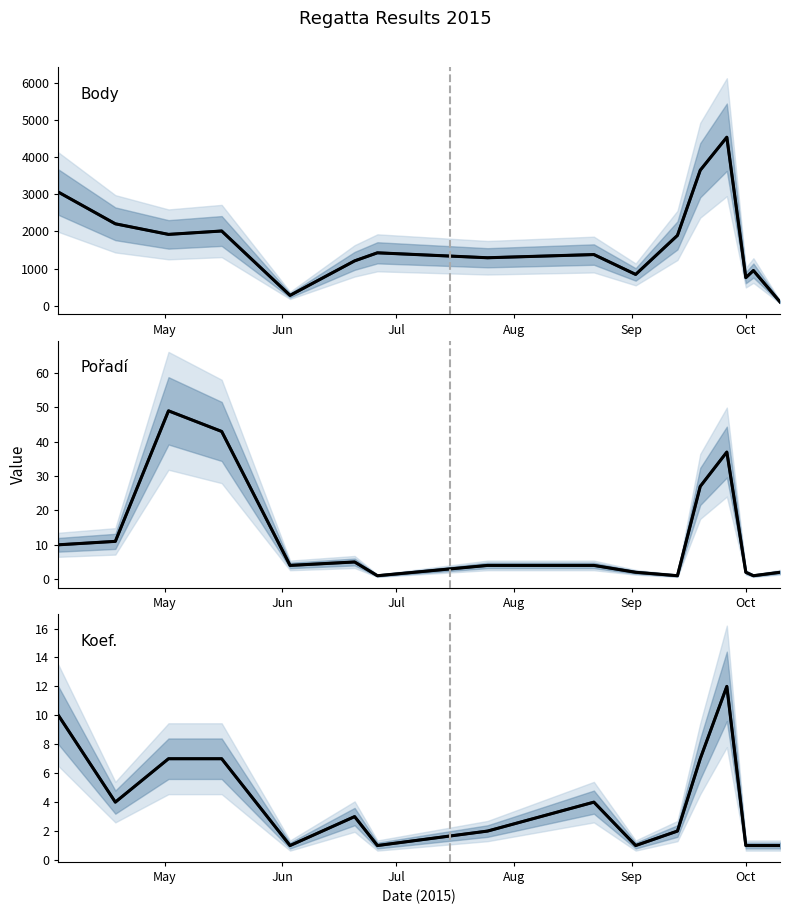

True or false: Koef. has more than 2 points higher than both neighbors.

True